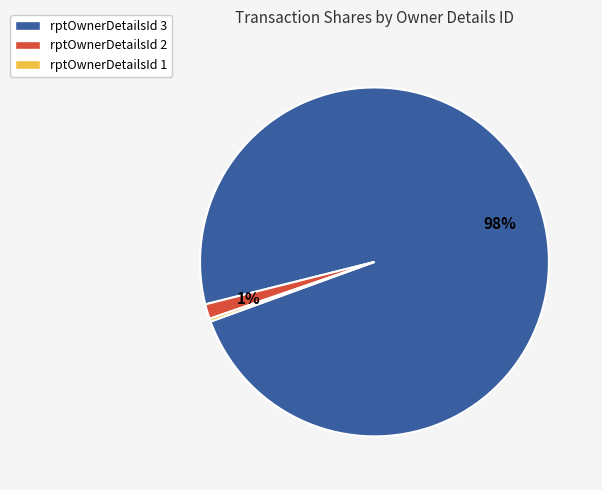

To the nearest percent, what percentage of the pie is rptOwnerDetailsId 2?

1%